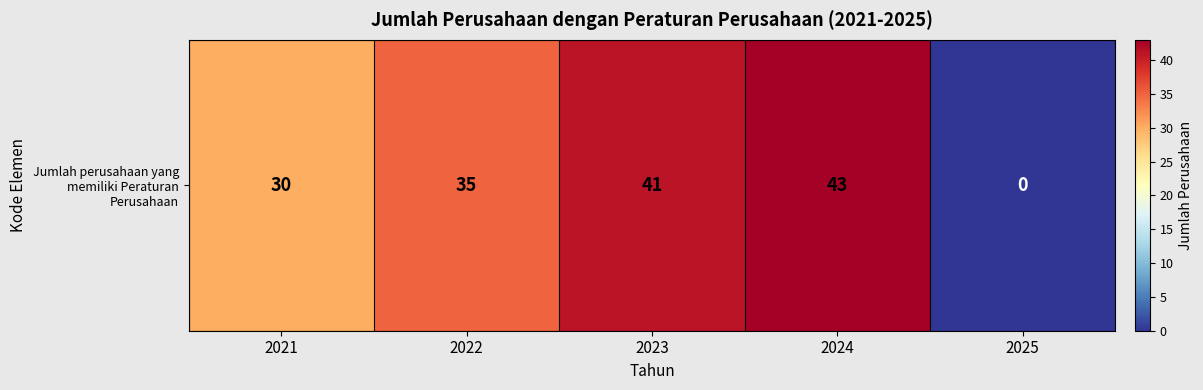

The value at 2022 is 35. True or false?

True